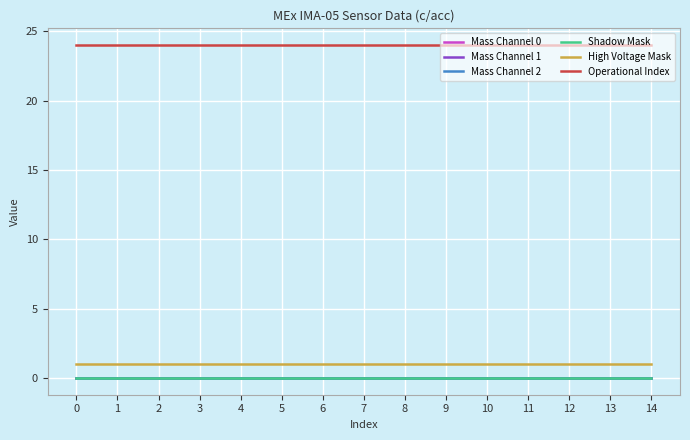

Does the chart display data point markers on the line(s)?

No